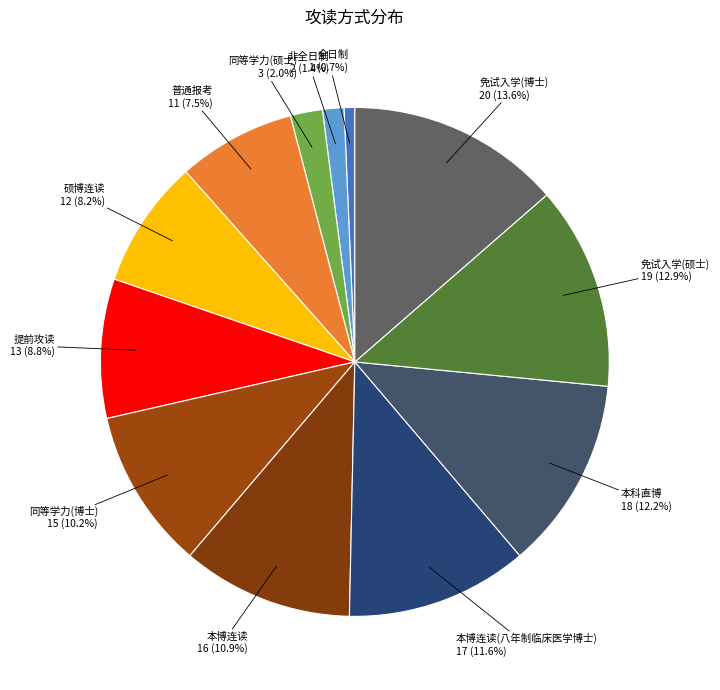

Rank the categories by value from lowest to highest.

全日制, 非全日制, 同等学力(硕士), 普通报考, 硕博连读, 提前攻读, 同等学力(博士), 本博连读, 本博连读(八年制临床医学博士), 本科直博, 免试入学(硕士), 免试入学(博士)